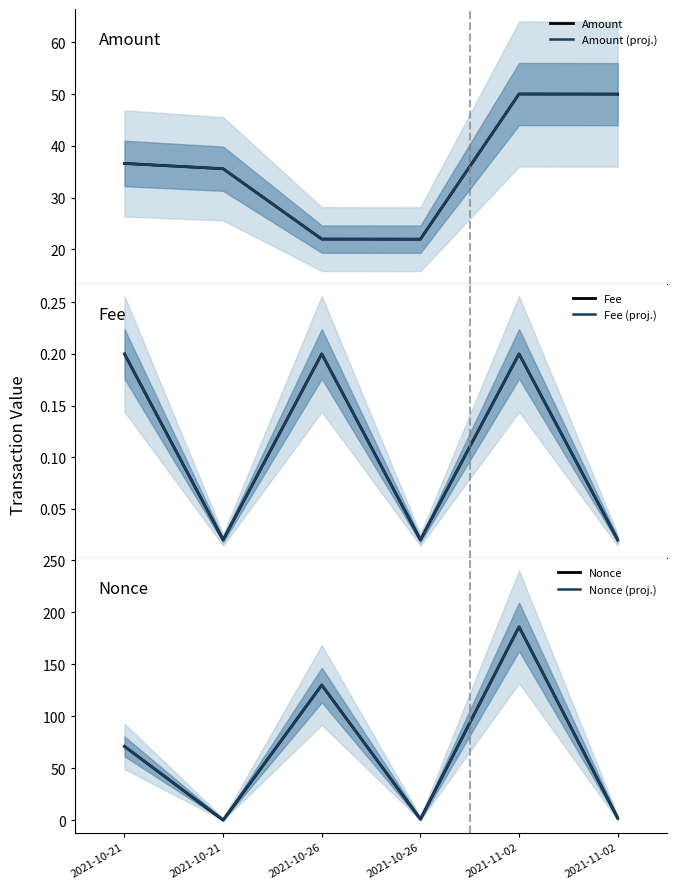

True or false: Fee (proj.) and Nonce intersect in this chart.

True